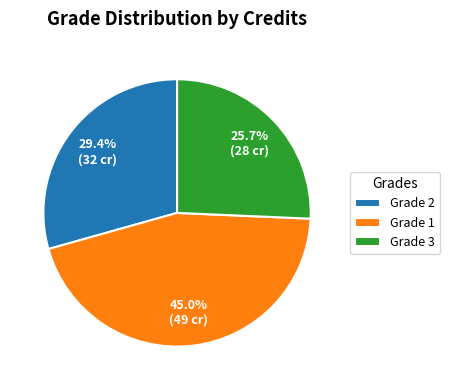

Rank the categories by value from lowest to highest.

Grade 3, Grade 2, Grade 1